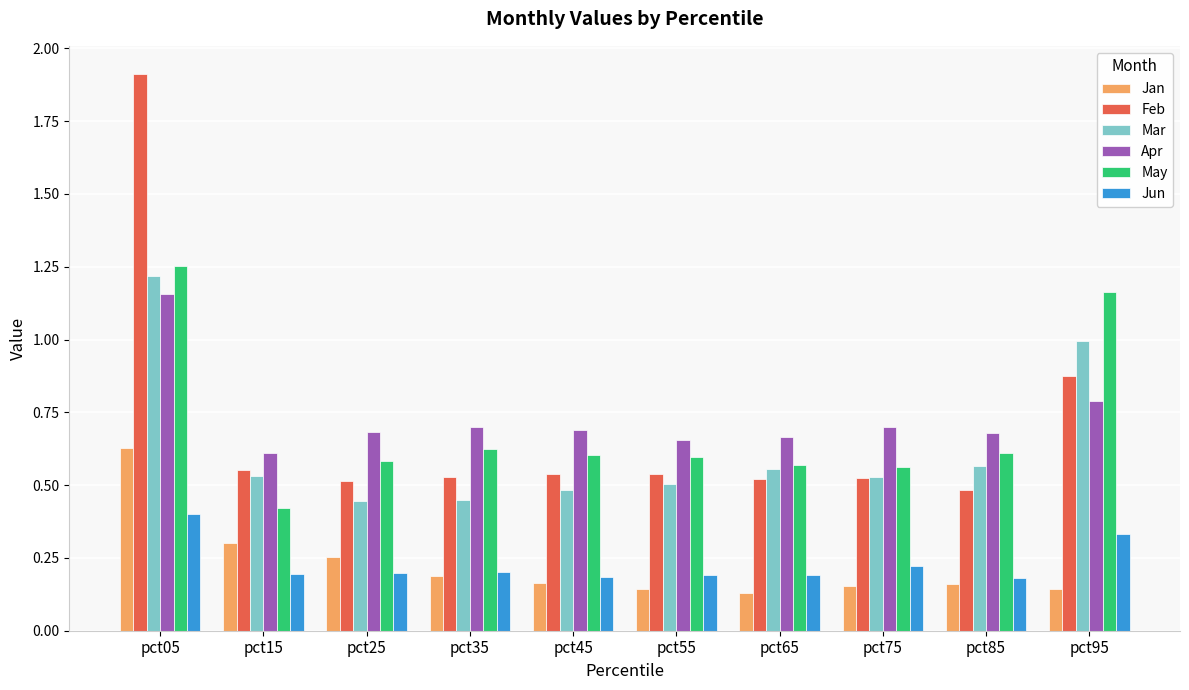

What is the sum of the Mar values at pct25 and pct75?

1.0